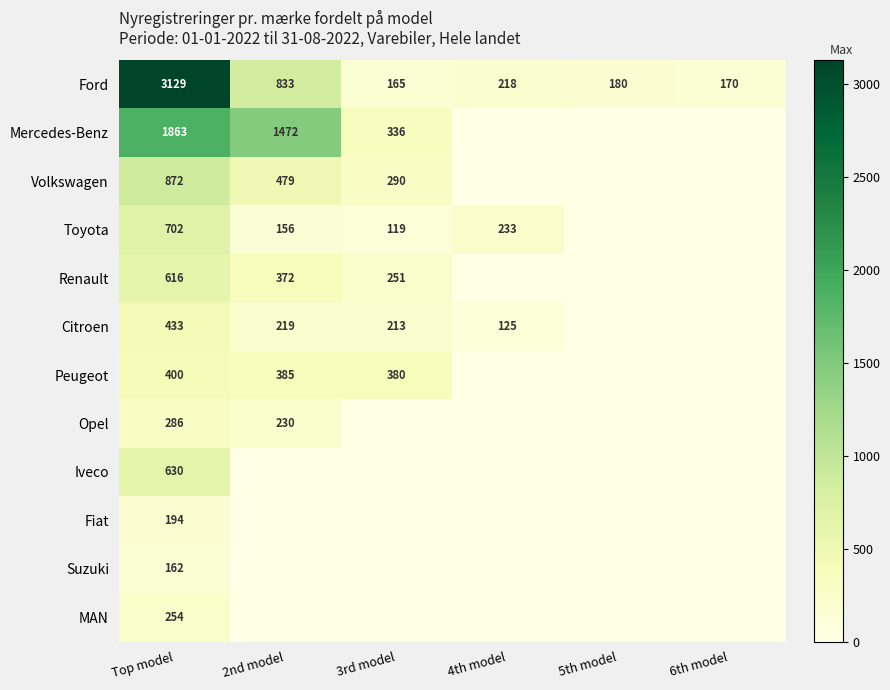

Is it true that Ford equals 170 at 6th model?

True